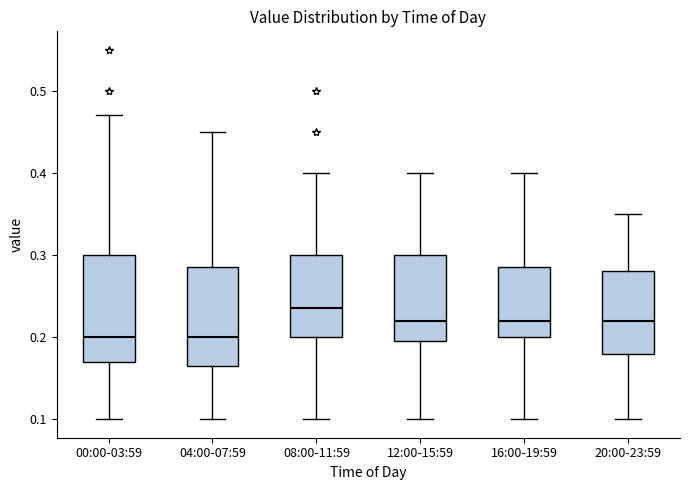

Which box has the highest median line?

08:00-11:59